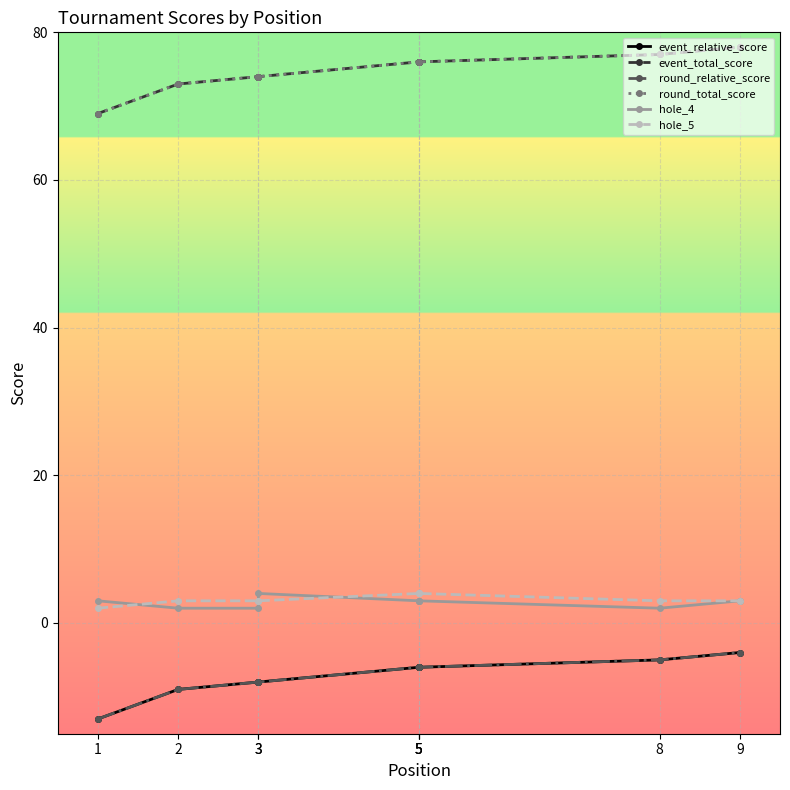

Which series has the largest total across all categories?

event_total_score